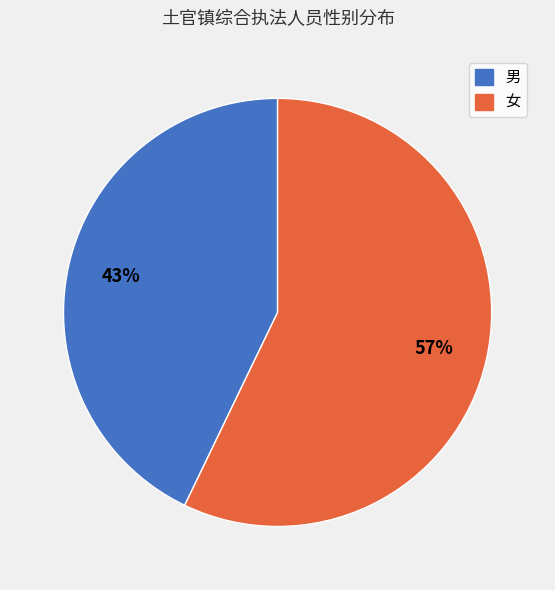

Does 女 represent more than half of the total?

Yes